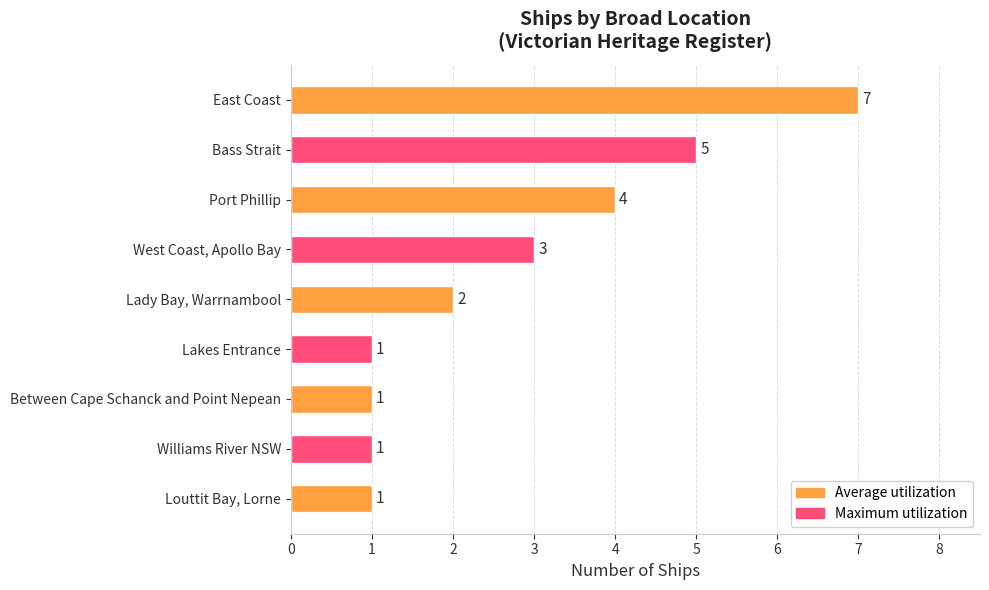

At which category does the chart reach its peak across all series?

East Coast